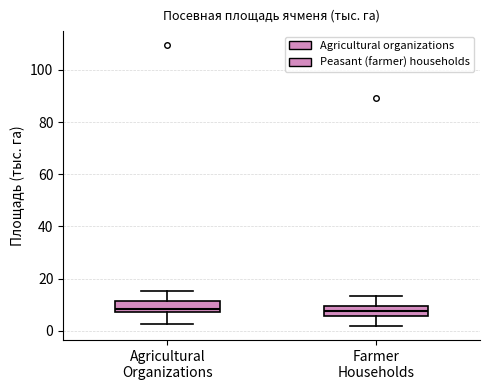

Reading left to right, transcribe this box plot: for each box, give where its median line is, the range the box spans, and where its two whiskers end, as read against the y-axis. The values are not printed on the chart, so give them approximately, as read against the axis.

Agricultural Organizations: median 8 (just above the box's lower edge), box 8 to 12, whiskers 2 to 16
Farmer Households: median 8, box 6 to 10, whiskers 2 to 14